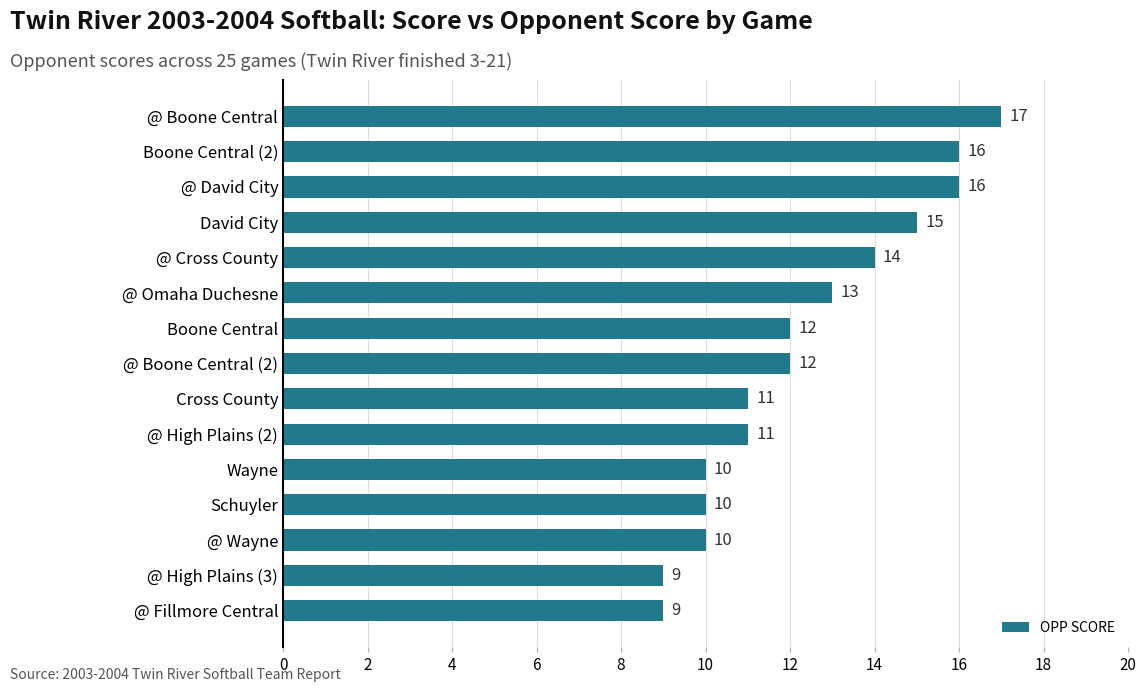

How many data points are less than 12?

7